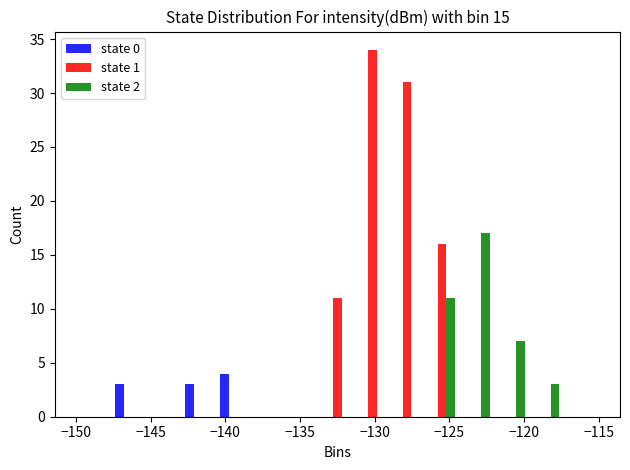

Reading left to right, list every range on the x-axis with the height of the bar of each series over it. Neither the bar edges nor the heights are printed on the chart, so give them approximately, as read against the axes.

-150.0 to -147.5: state 0=0	state 1=0	state 2=0
-147.5 to -145.5: state 0=3	state 1=0	state 2=0
-145.5 to -143.0: state 0=0	state 1=0	state 2=0
-143.0 to -140.5: state 0=3	state 1=0	state 2=0
-140.5 to -138.5: state 0=4	state 1=0	state 2=0
-138.5 to -136.0: state 0=0	state 1=0	state 2=0
-136.0 to -133.5: state 0=0	state 1=0	state 2=0
-133.5 to -131.5: state 0=0	state 1=11	state 2=0
-131.5 to -129.0: state 0=0	state 1=34	state 2=0
-129.0 to -126.5: state 0=0	state 1=31	state 2=0
-126.5 to -124.5: state 0=0	state 1=16	state 2=11
-124.5 to -122.0: state 0=0	state 1=0	state 2=17
-122.0 to -119.5: state 0=0	state 1=0	state 2=7
-119.5 to -117.5: state 0=0	state 1=0	state 2=3
-117.5 to -115.0: state 0=0	state 1=0	state 2=0